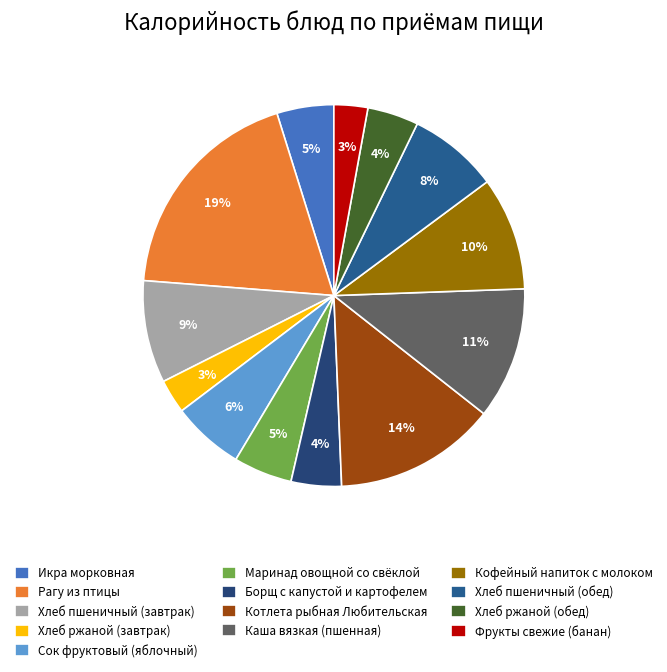

Which slice is the largest?

Рагу из птицы